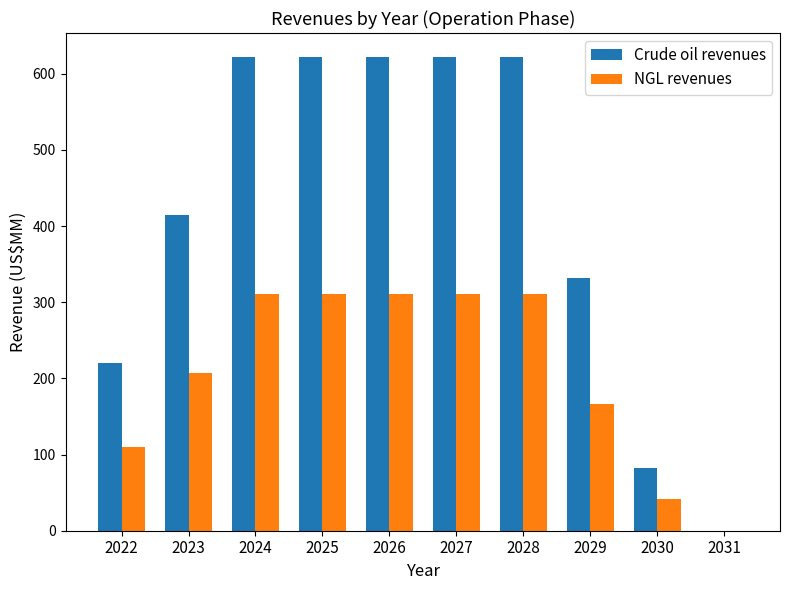

Which series has the widest spread of values?

Crude oil revenues